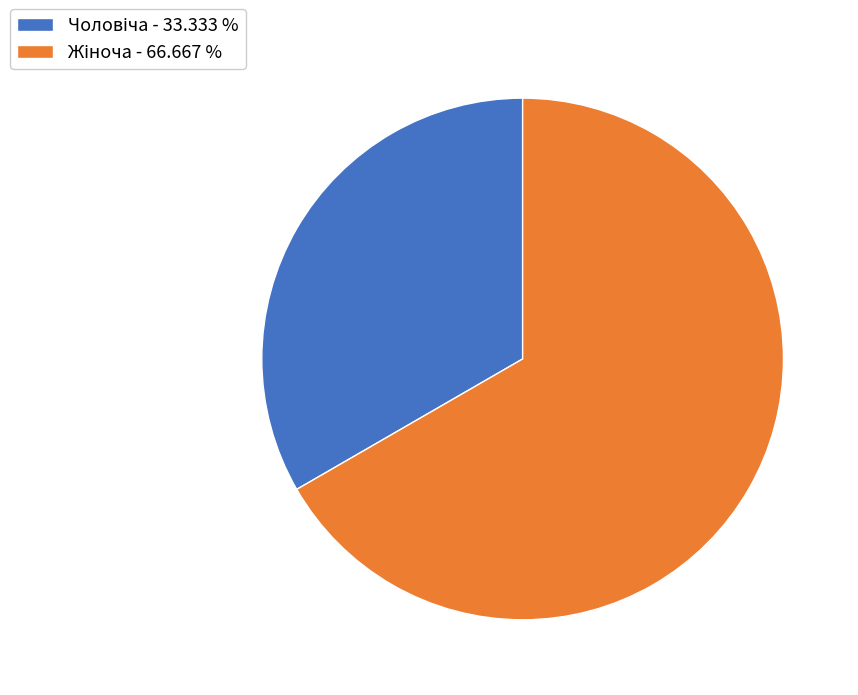

Is there any slice that represents more than half of the pie?

Yes